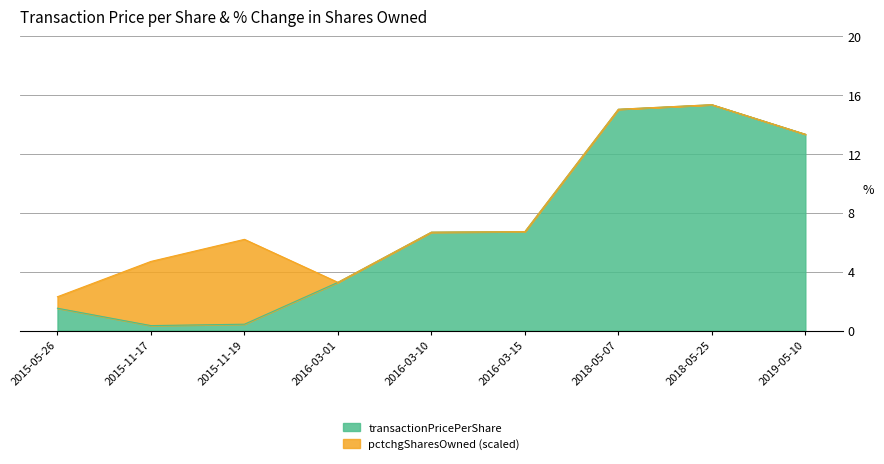

What is the difference between the second highest and second lowest values?

14.6